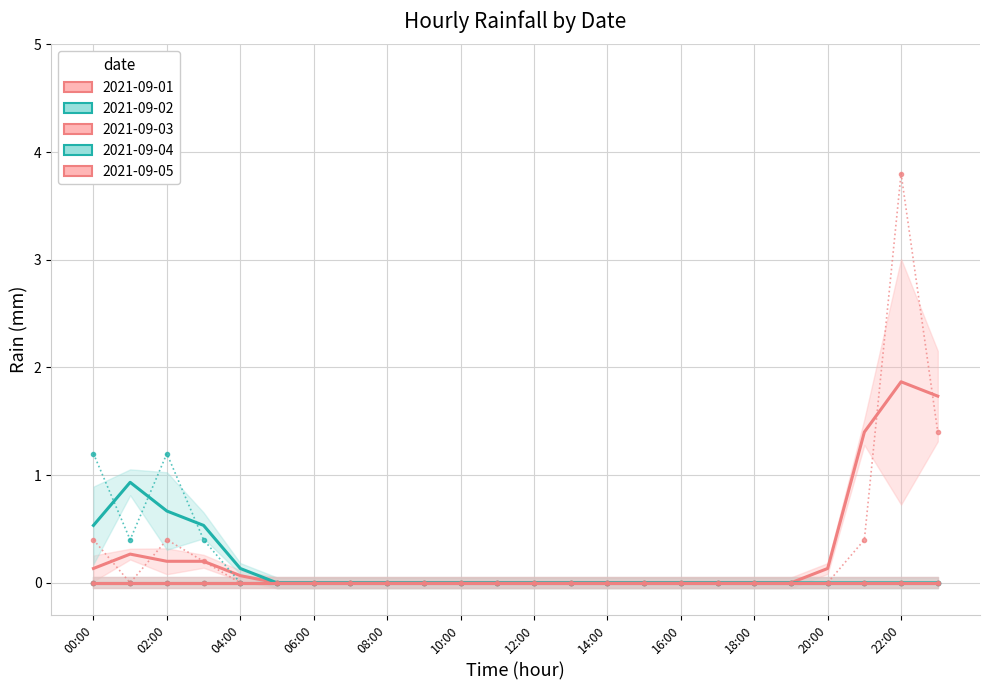

What is the difference between the highest and lowest values at 23:00?

1.4